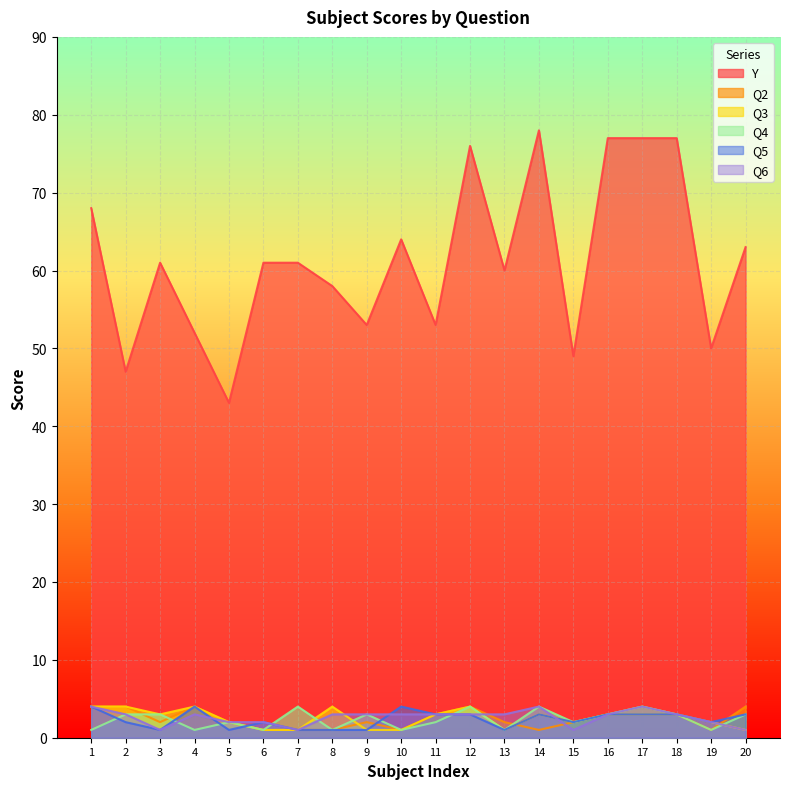

Count the Q4 values in the range 1 to 3.

16